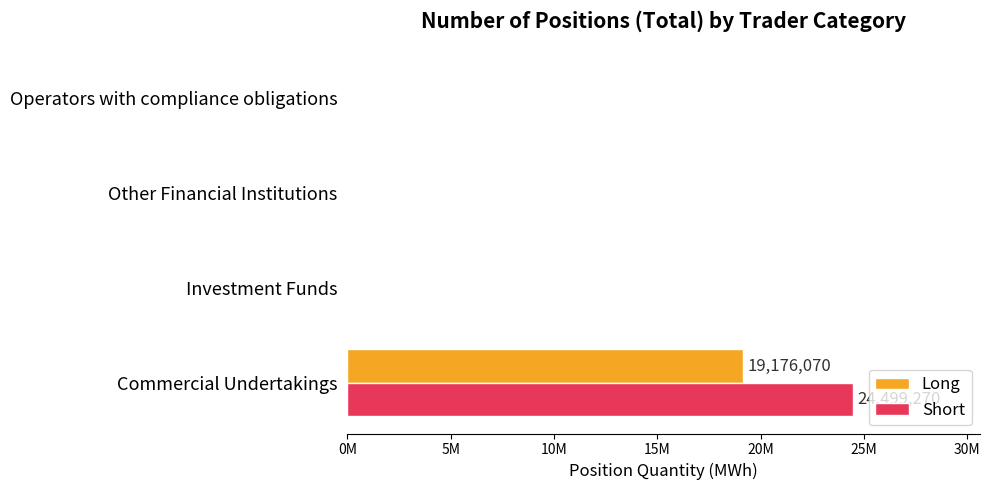

What are all the series names shown in the legend?

Long, Short